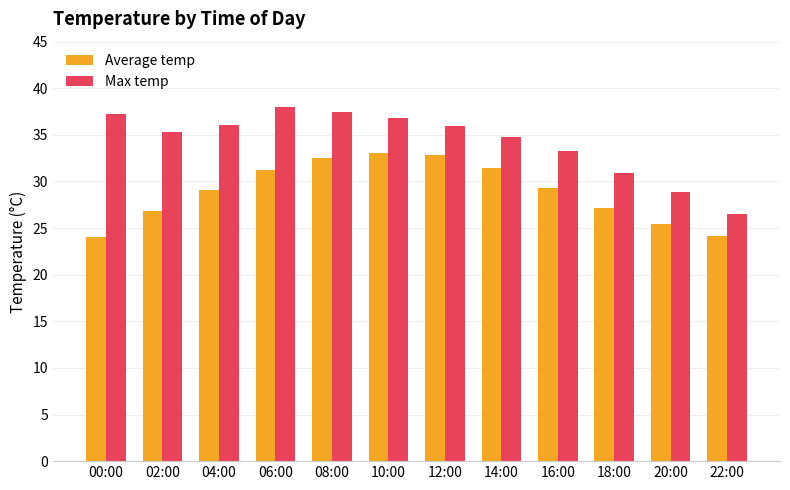

What is the difference between the maximum and minimum values in the Average temp series?

9.1